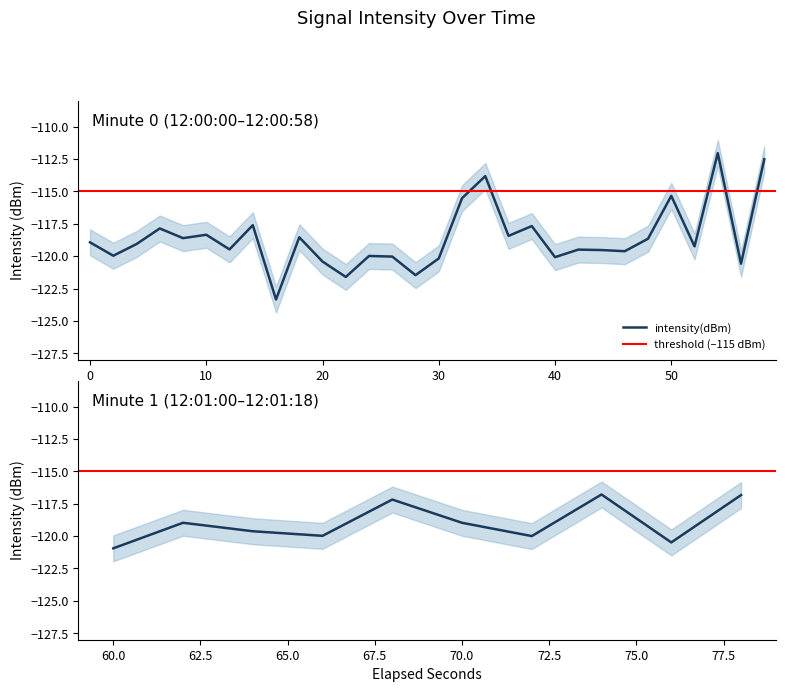

List the labels in order of value, largest first.

27, 29, 17, 25, 16, 37, 39, 34, 7, 19, 3, 5, 18, 9, 4, 24, 0, 31, 35, 2, 26, 6, 21, 22, 23, 32, 1, 33, 12, 36, 13, 20, 15, 10, 38, 28, 30, 14, 11, 8